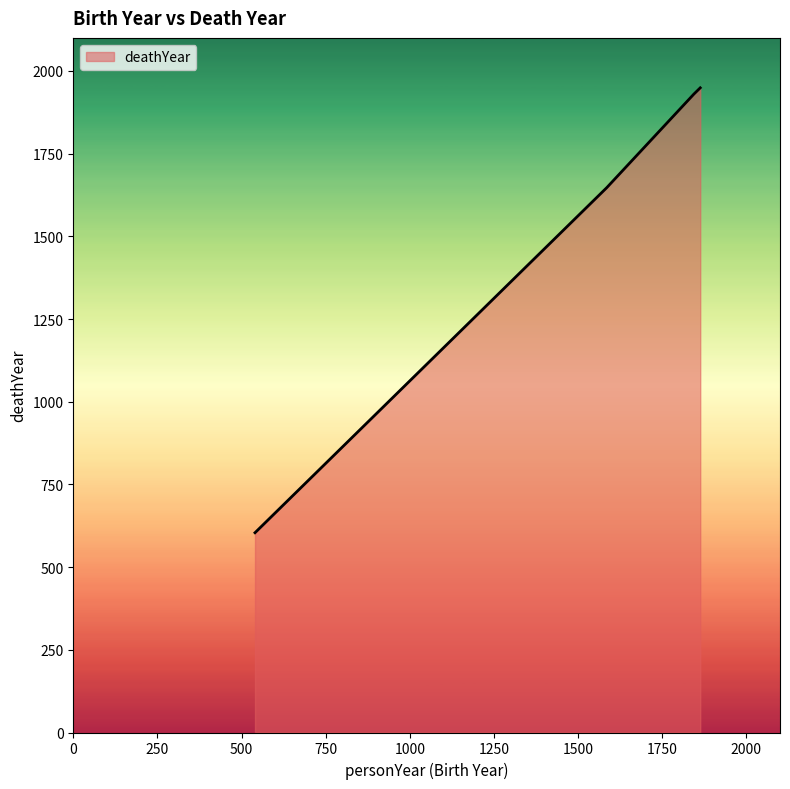

What is the difference between the maximum and minimum values?

1345